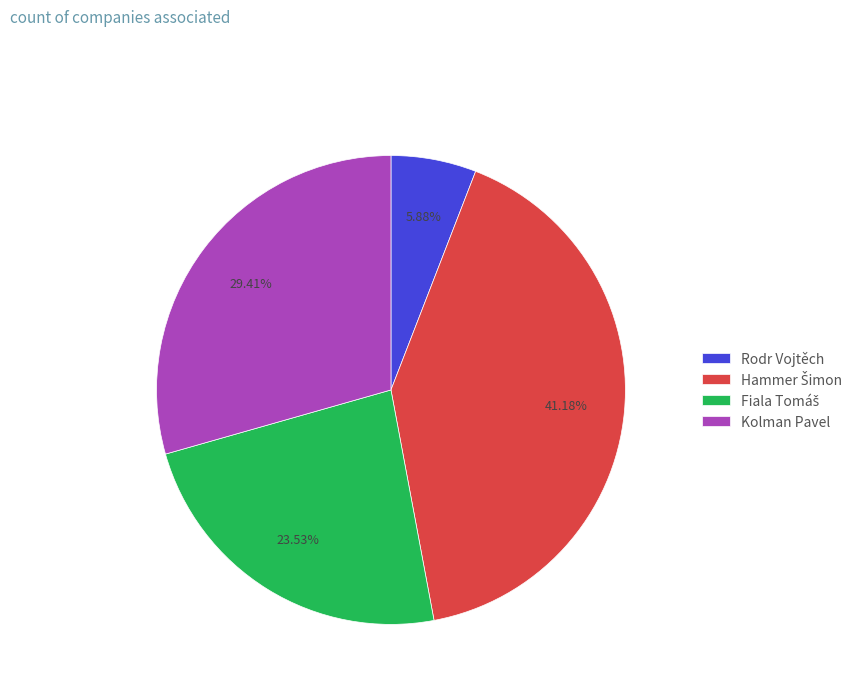

Does any single category account for the majority?

No